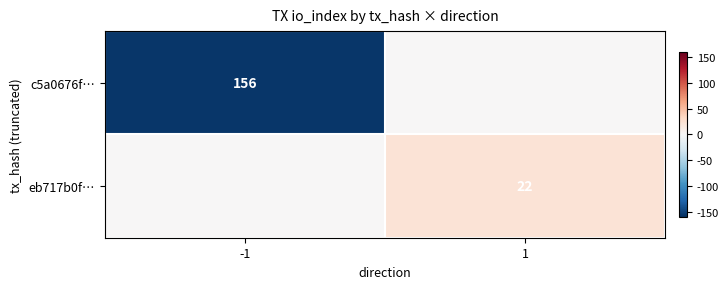

Is it true that c5a0676f… equals 227 at -1?

False